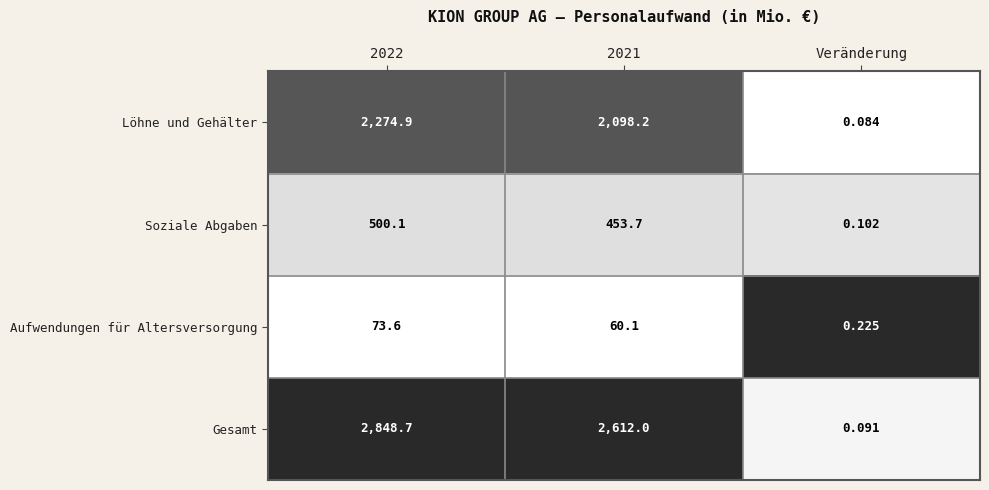

Which series has the largest range (max minus min)?

Gesamt